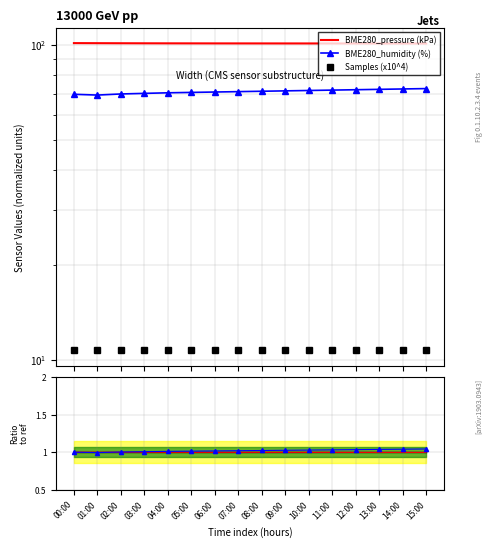

What is the spread (max minus min) of values at 06:00?

100.0